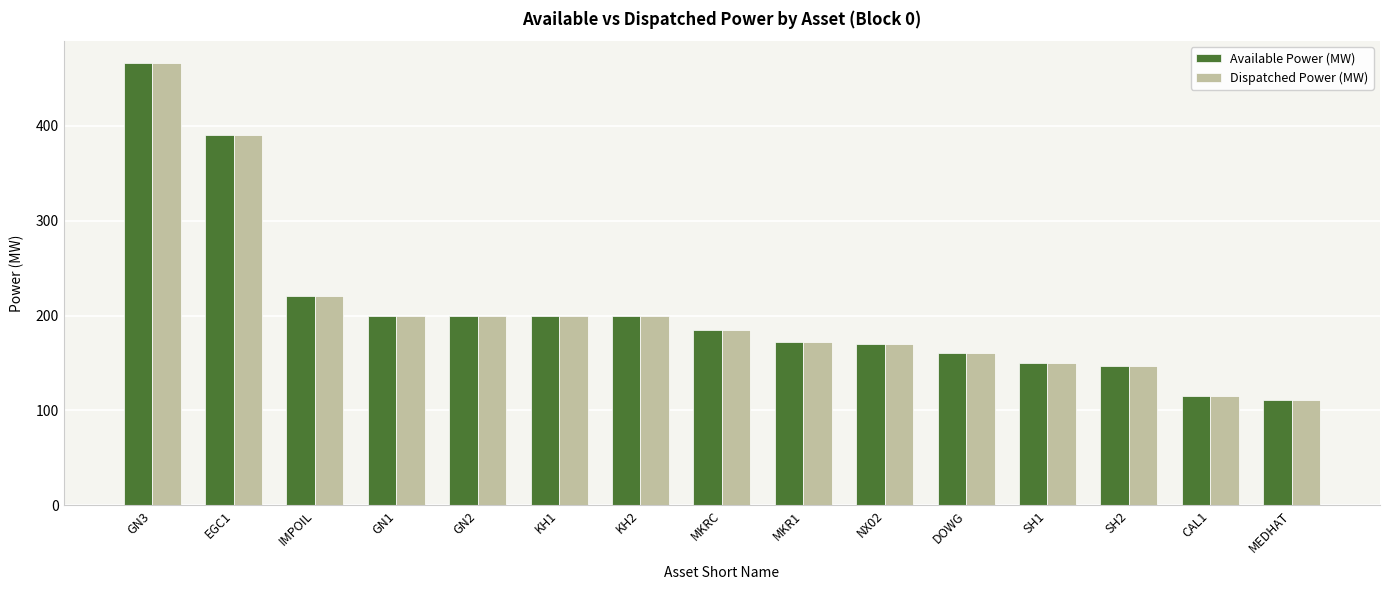

What is the minimum value for Available Power (MW)?

111